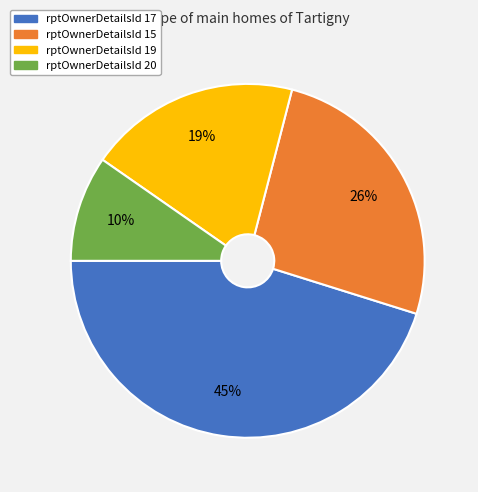

True or false: rptOwnerDetailsId 20 accounts for 10% of the total.

True